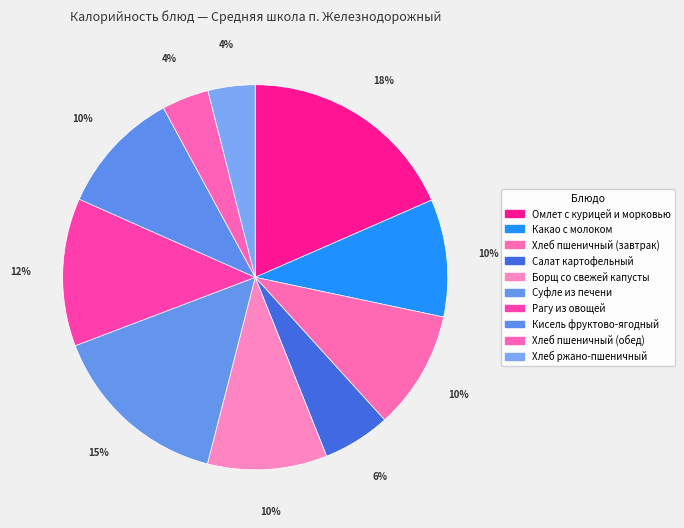

How many segments does this pie chart have?

10